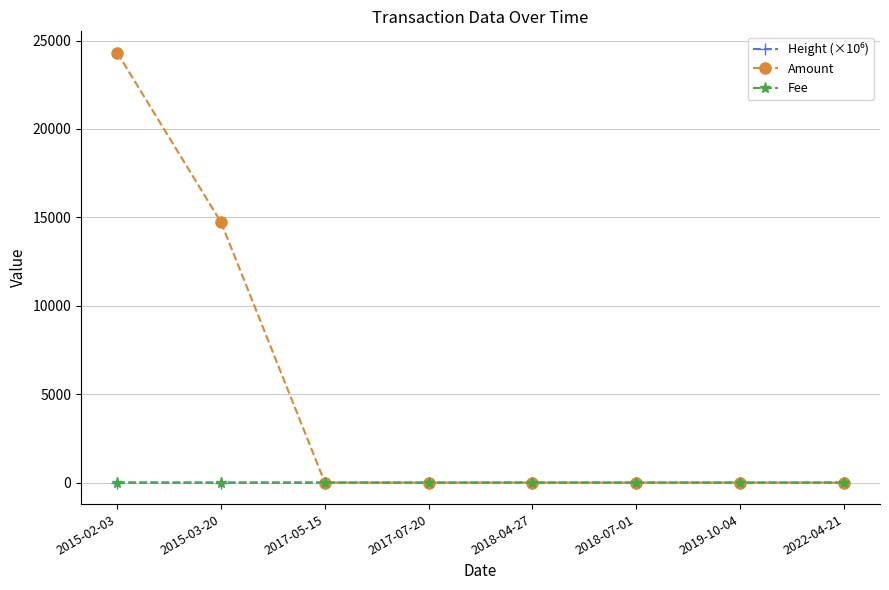

What is the average value of the Amount series?

4878.0